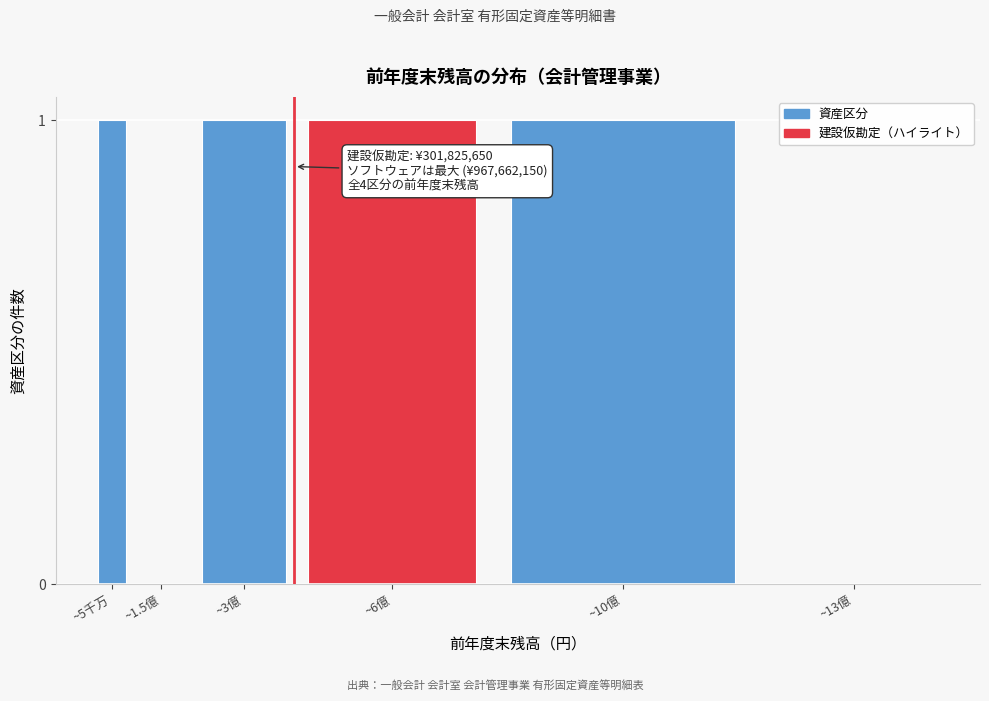

Reading left to right, transcribe all the data shown in this chart.

~5千万=1	~1.5億=0	~3億=1	~6億=1	~10億=1	~13億=0